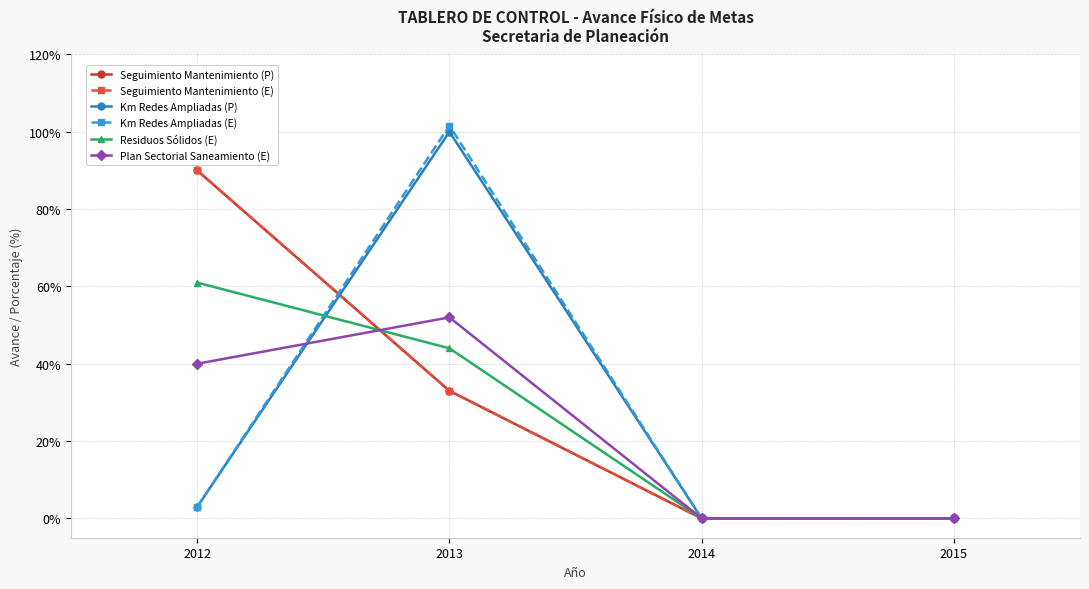

What is the difference between the Plan Sectorial Saneamiento (E) values at 2013 and 2012?

12.0